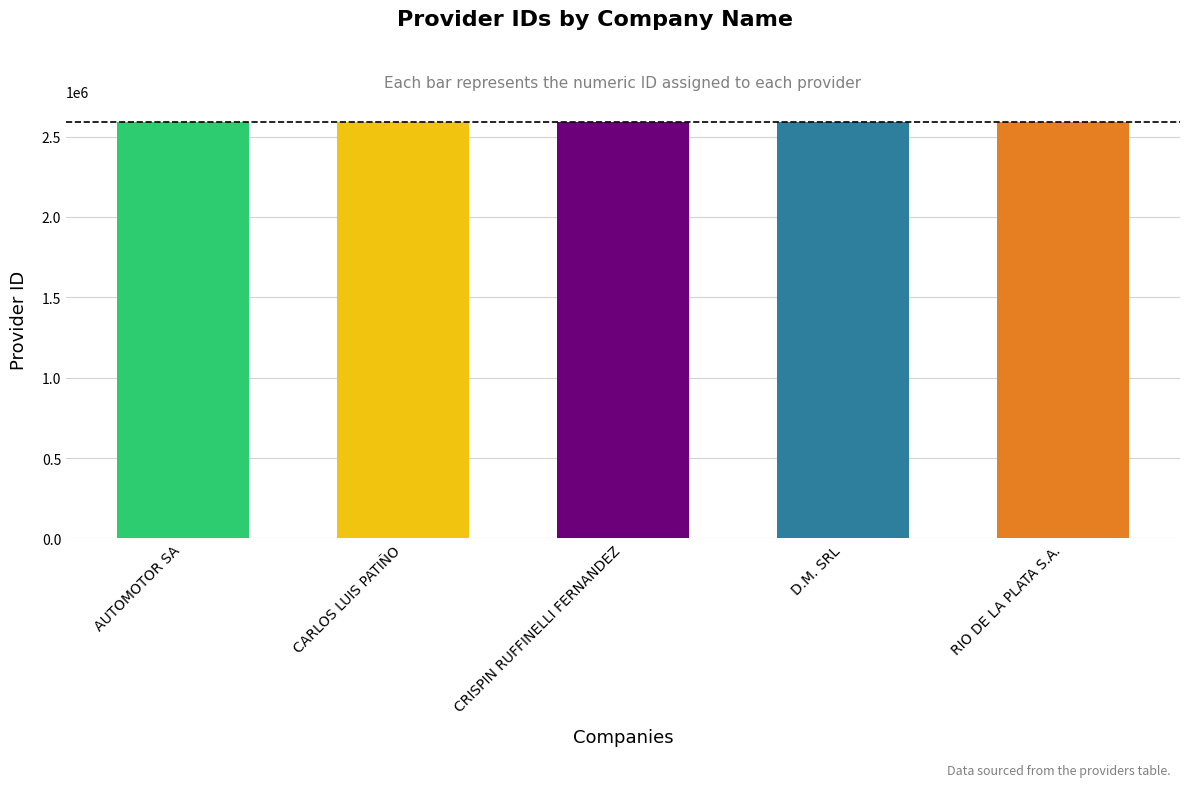

What is the ratio of the value at CARLOS LUIS PATIÑO to the value at AUTOMOTOR SA?

1.0